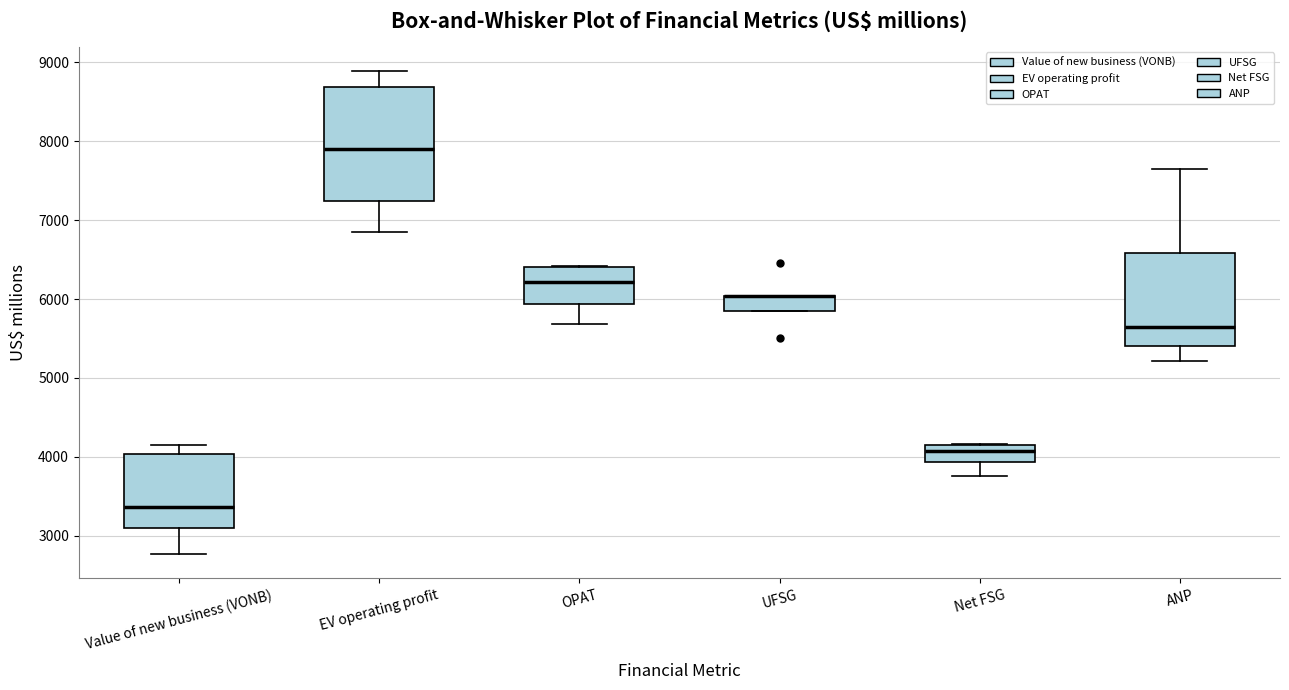

Reading left to right, transcribe this box plot: for each box, give where its median line is, the range the box spans, and where its two whiskers end, as read against the y-axis. The values are not printed on the chart, so give them approximately, as read against the axis.

Value of new business (VONB): median 3400, box 3100 to 4000, whiskers 2800 to 4200
EV operating profit: median 7900, box 7200 to 8700, whiskers 6800 to 8900
OPAT: median 6200, box 5900 to 6400, whiskers 5700 to 6400
UFSG: median 6000 (drawn on the box's upper edge), box 5800 to 6000, whiskers 5800 to 6000
Net FSG: median 4100 (just below the box's upper edge), box 3900 to 4100, whiskers 3800 to 4200
ANP: median 5600, box 5400 to 6600, whiskers 5200 to 7700